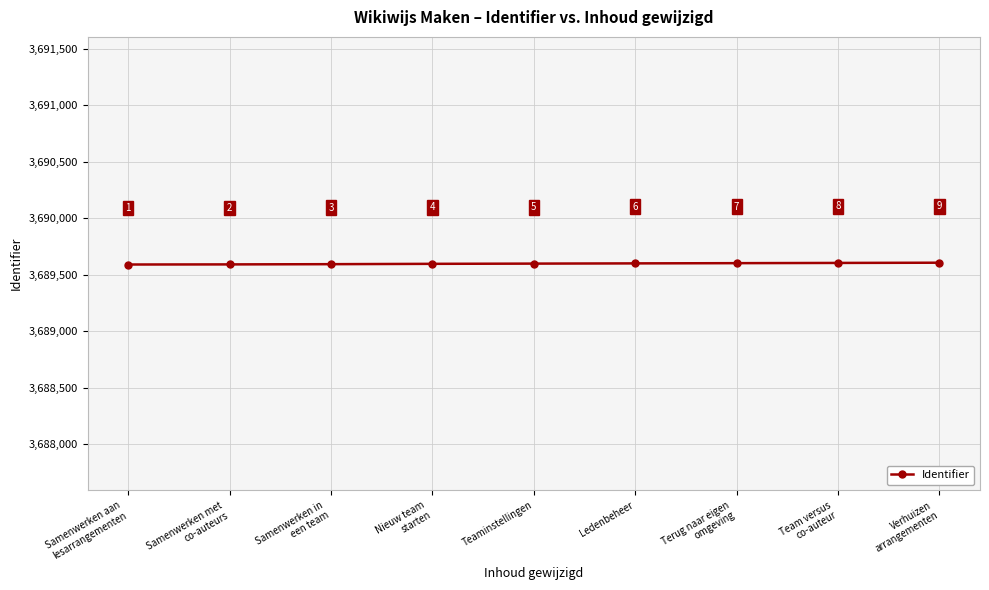

What is the sum of the values at Terug naar eigen
omgeving and Samenwerken in
een team?

7379195